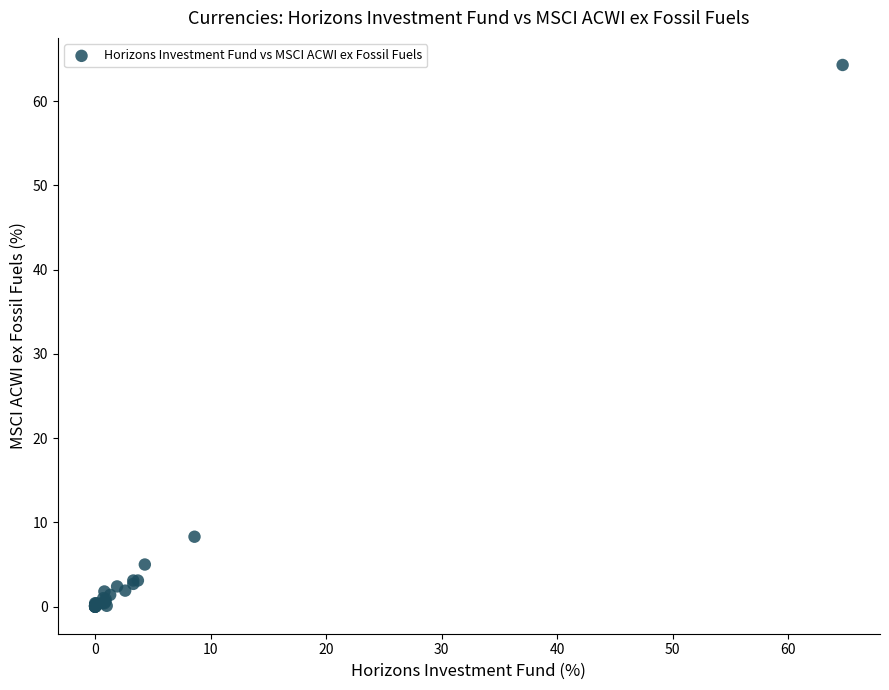

What Y value in the scatter plot is closest to 32?

8.3